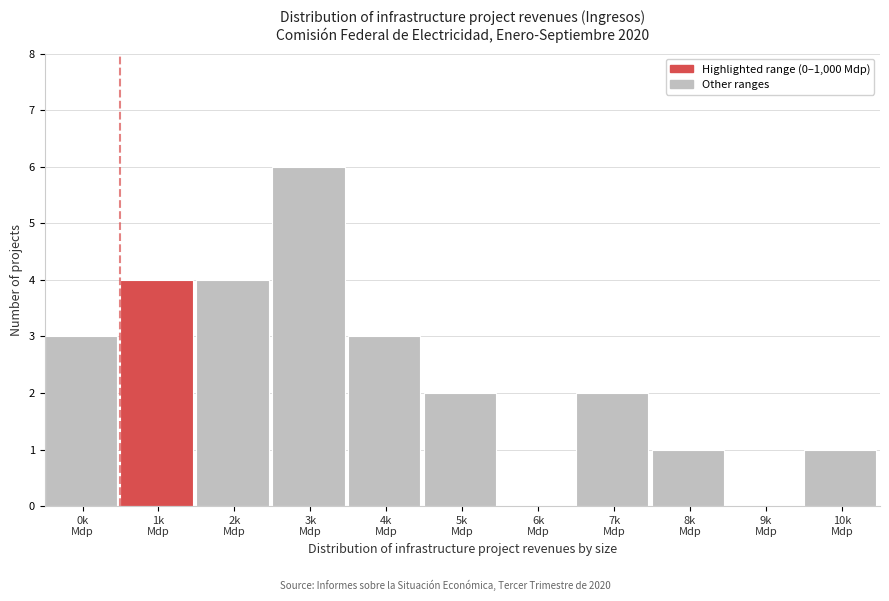

What is the sum of all values?

26